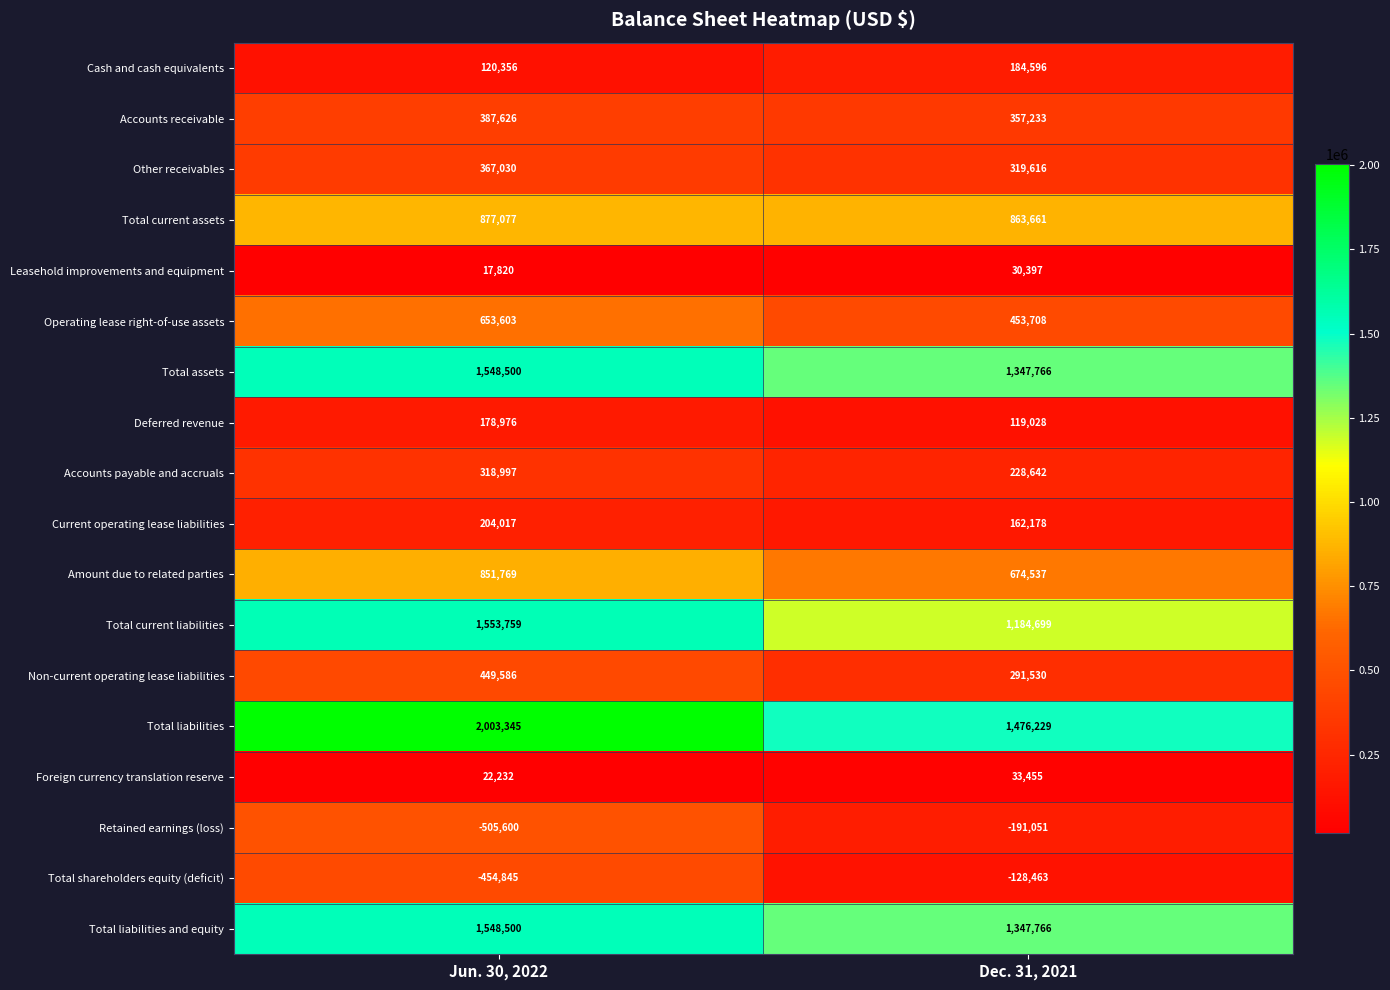

Read the Total liabilities and equity value at Dec. 31, 2021, to the nearest 50.

1347750